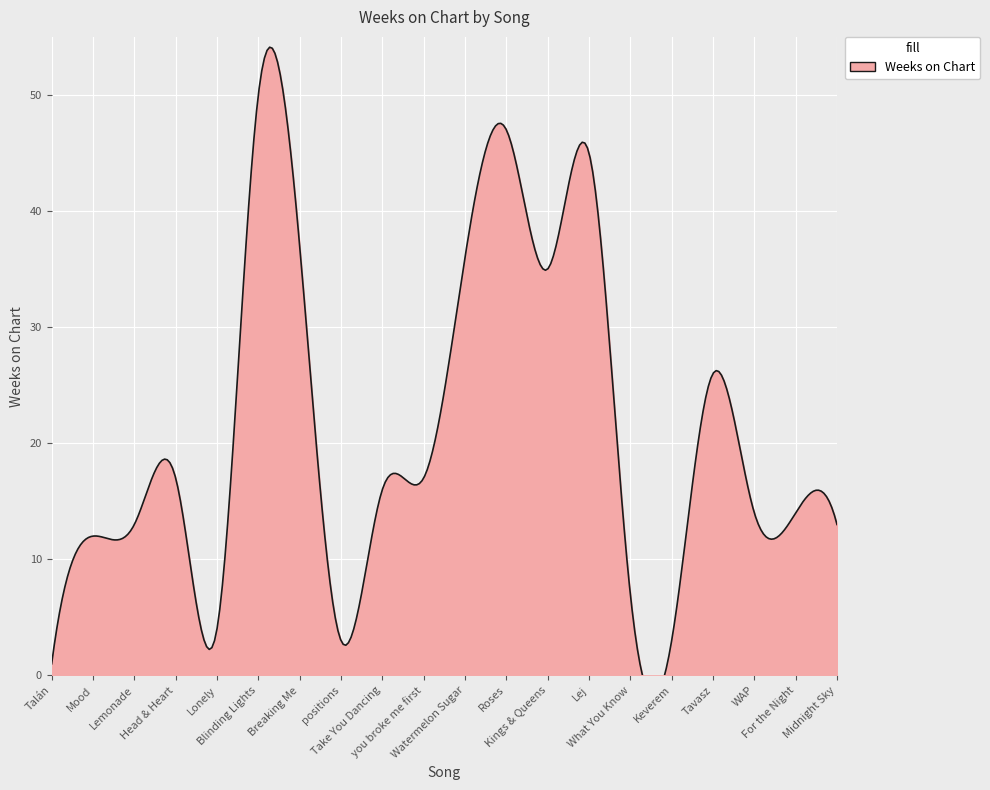

What is the difference between the values at Take You Dancing and Roses?

31